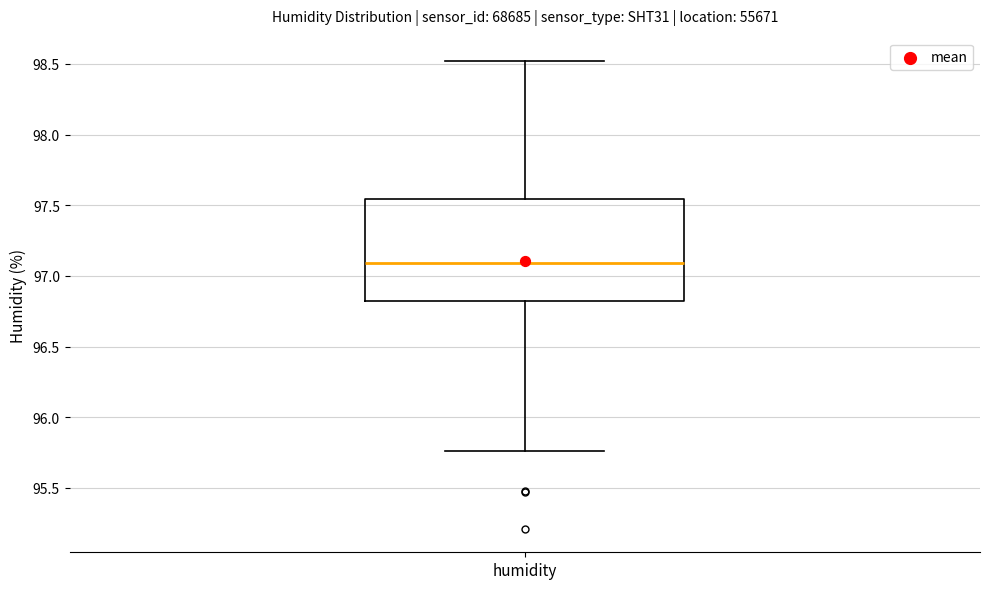

Read this box plot against the y-axis: the position of the median line, the range covered by the box, and the ends of both whiskers. The values are not printed on the chart, so give them approximately, as read against the axis.

median 97.10, box 96.80 to 97.55, whiskers 95.75 to 98.50